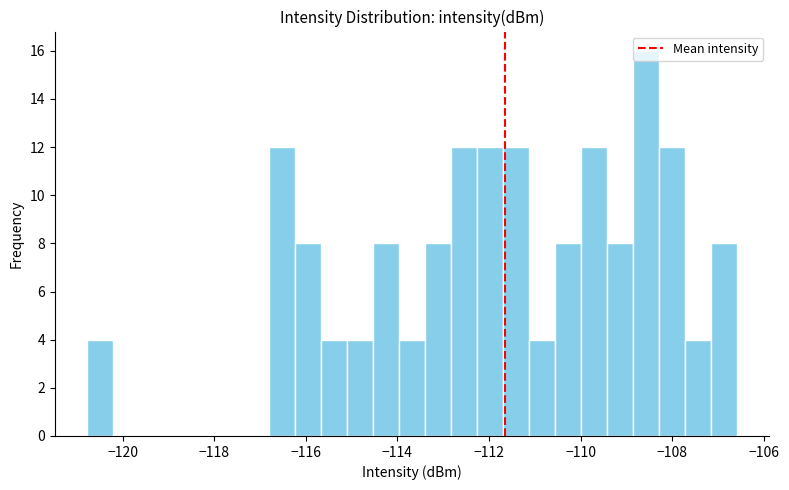

Around what value on the x-axis is the tallest bar? Give the approximate position of its centre, as read against the axis.

-108.6